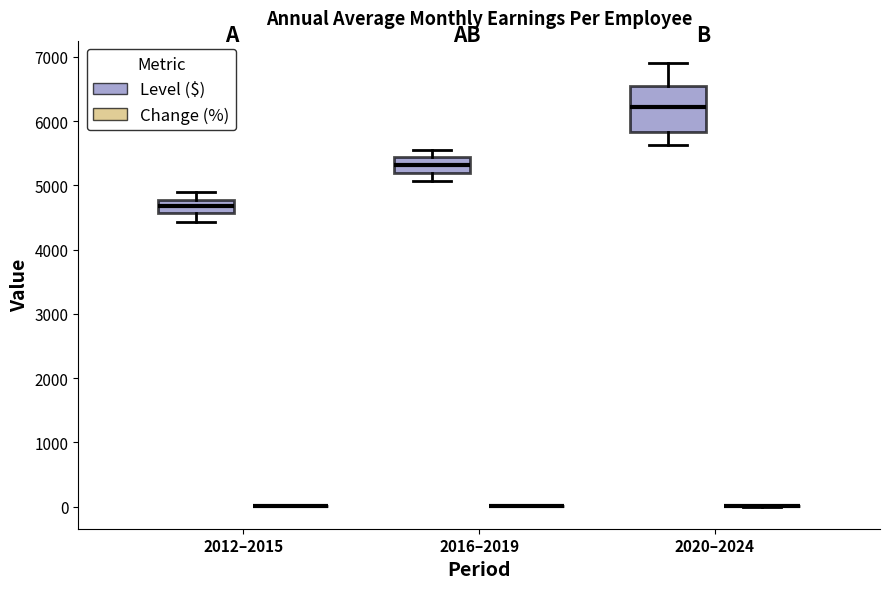

Comparing the boxes themselves (not the whiskers), which one is the tallest?

2020–2024 (Level ($))